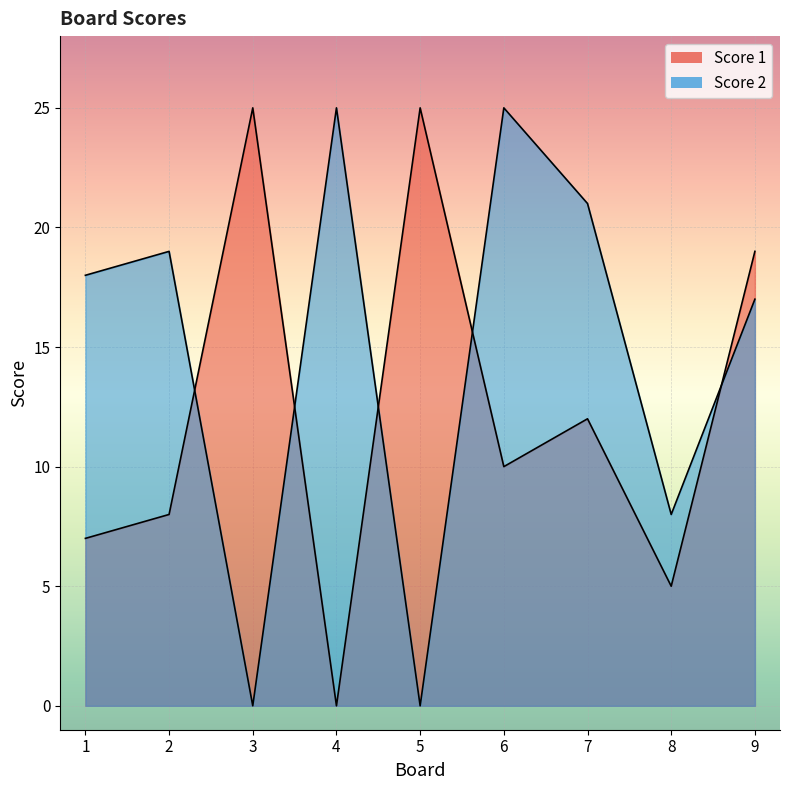

How many times do Score 1 and Score 2 cross each other?

5